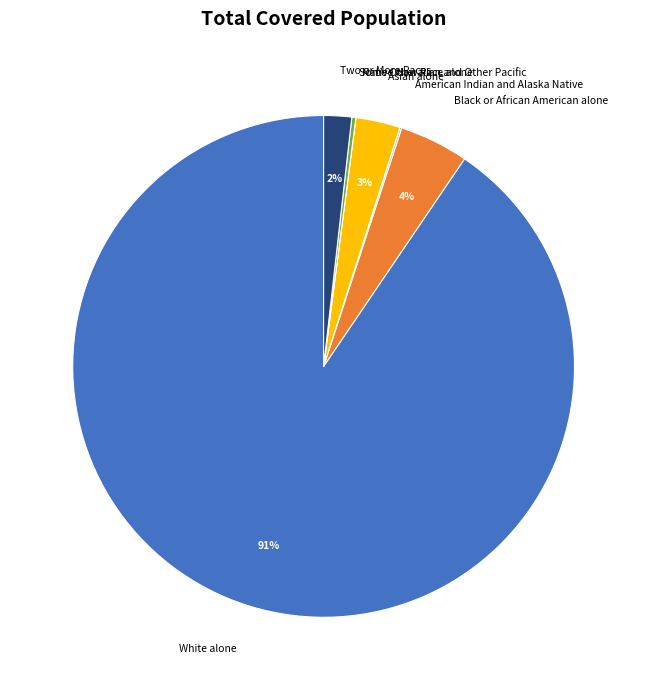

To the nearest percent, what is the average slice percentage?

14%